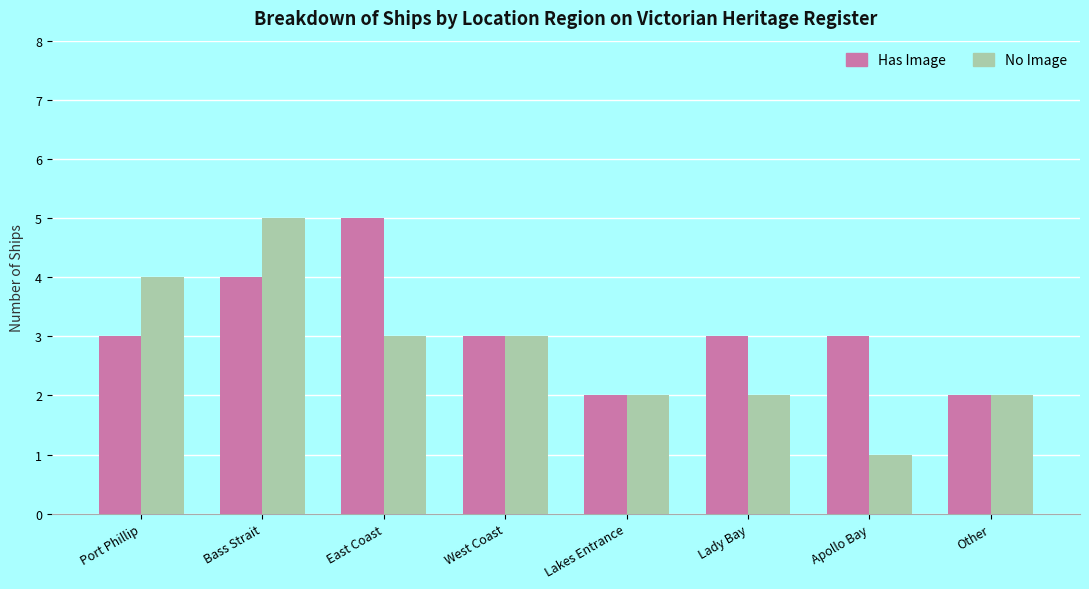

What is the approximate value of Has Image at Port Phillip?

3